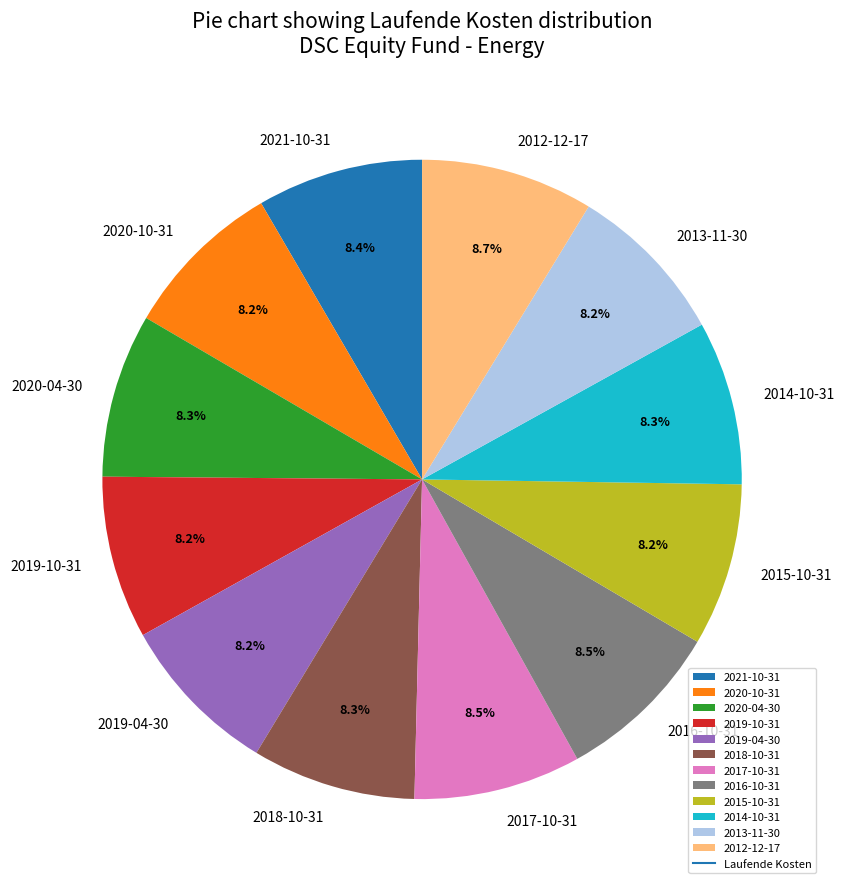

Approximately how many times larger is the value at 2013-11-30 compared to 2017-10-31?

1.0